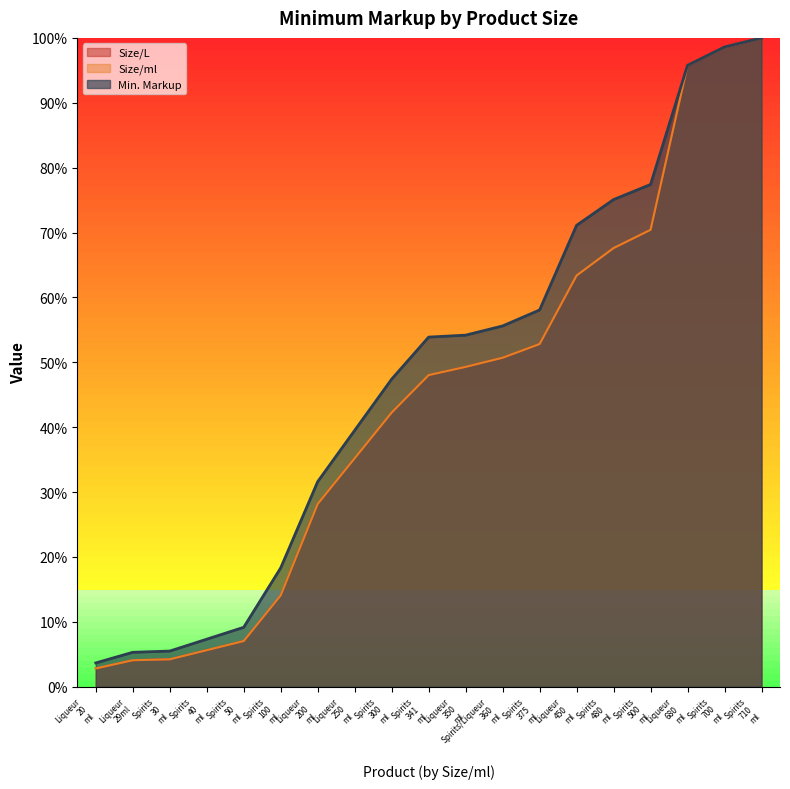

What is the difference between the maximum and minimum values in the Size/ml series?

97.2